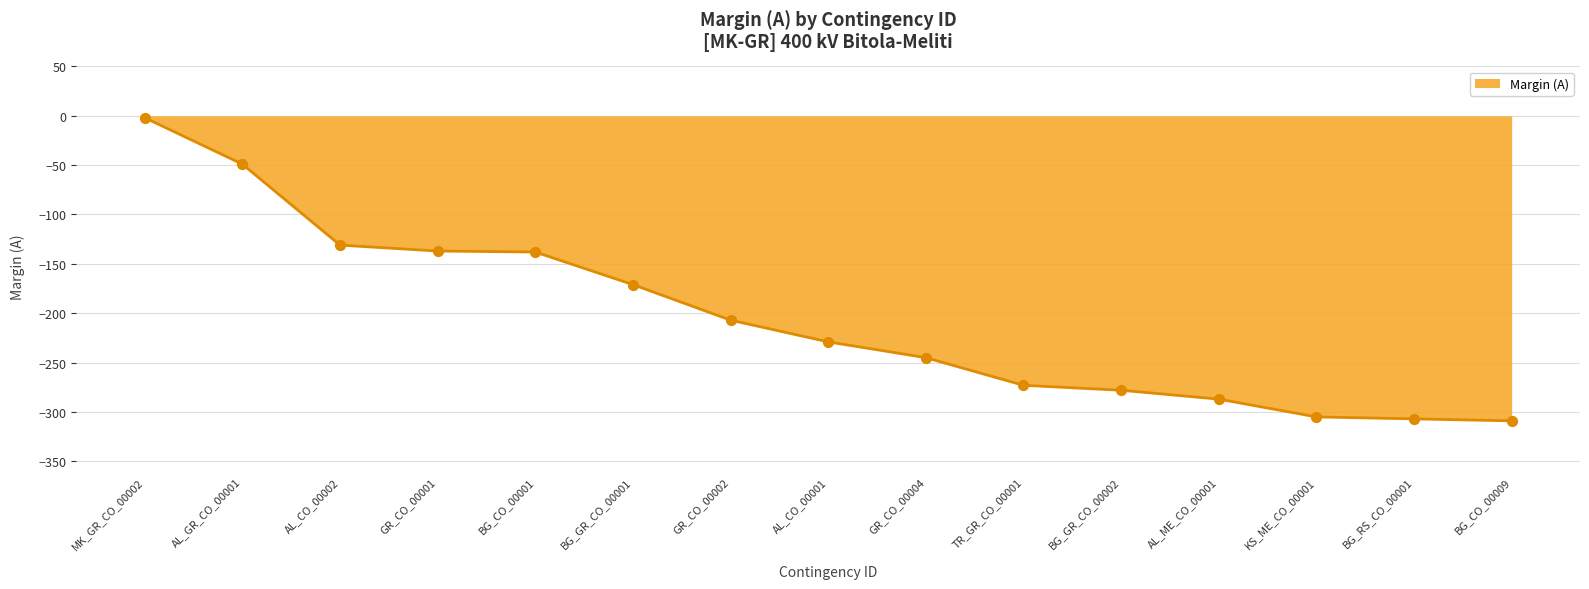

What is the change in value from TR_GR_CO_00001 to KS_ME_CO_00001?

-32